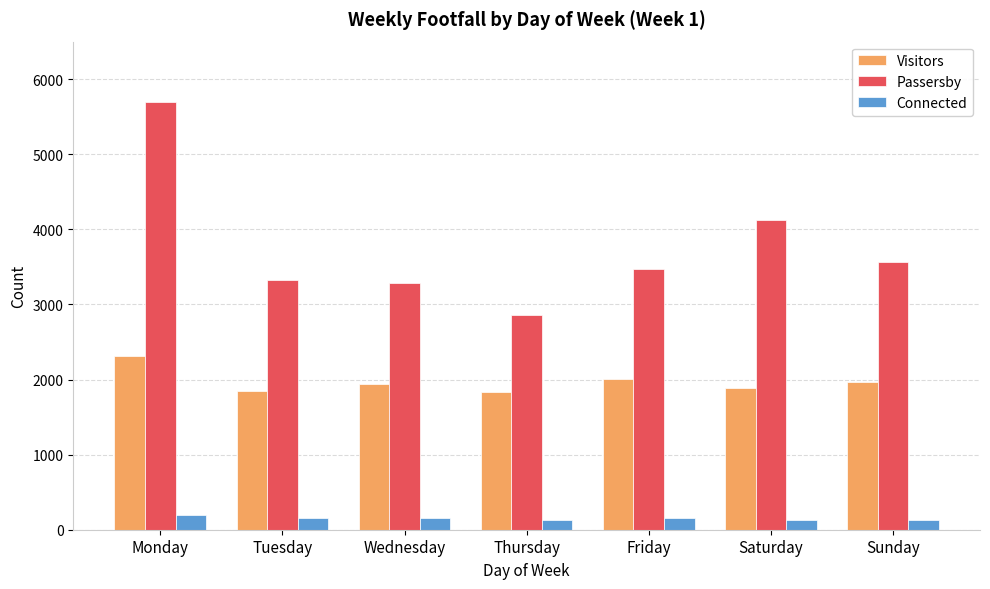

At Sunday, list the series in order from largest to smallest.

Passersby, Visitors, Connected